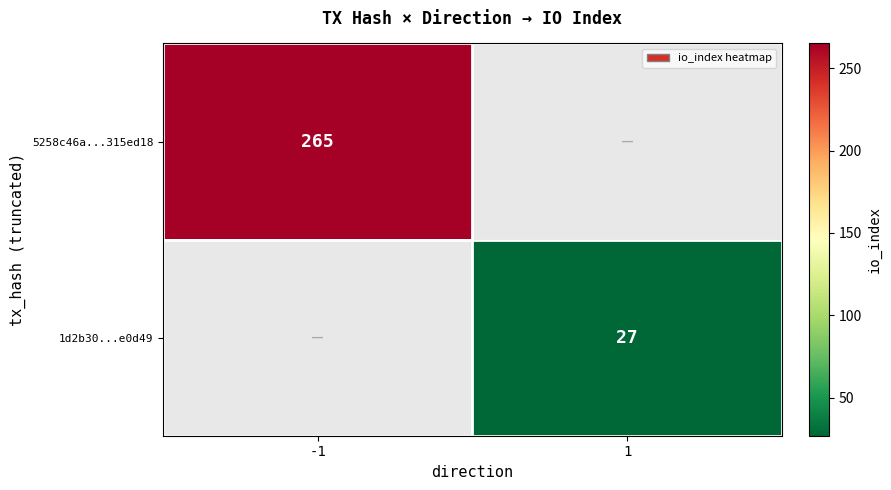

The 5258c46a...315ed18 series shows 265 at -1. True or false?

True